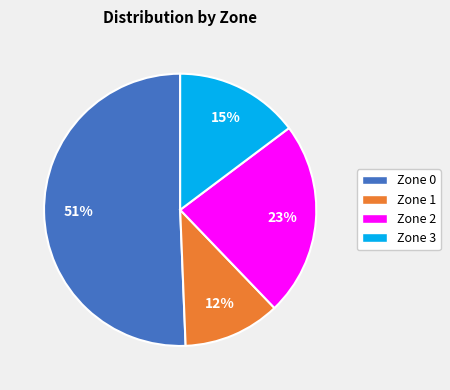

To the nearest percent, what is the average slice percentage?

25%